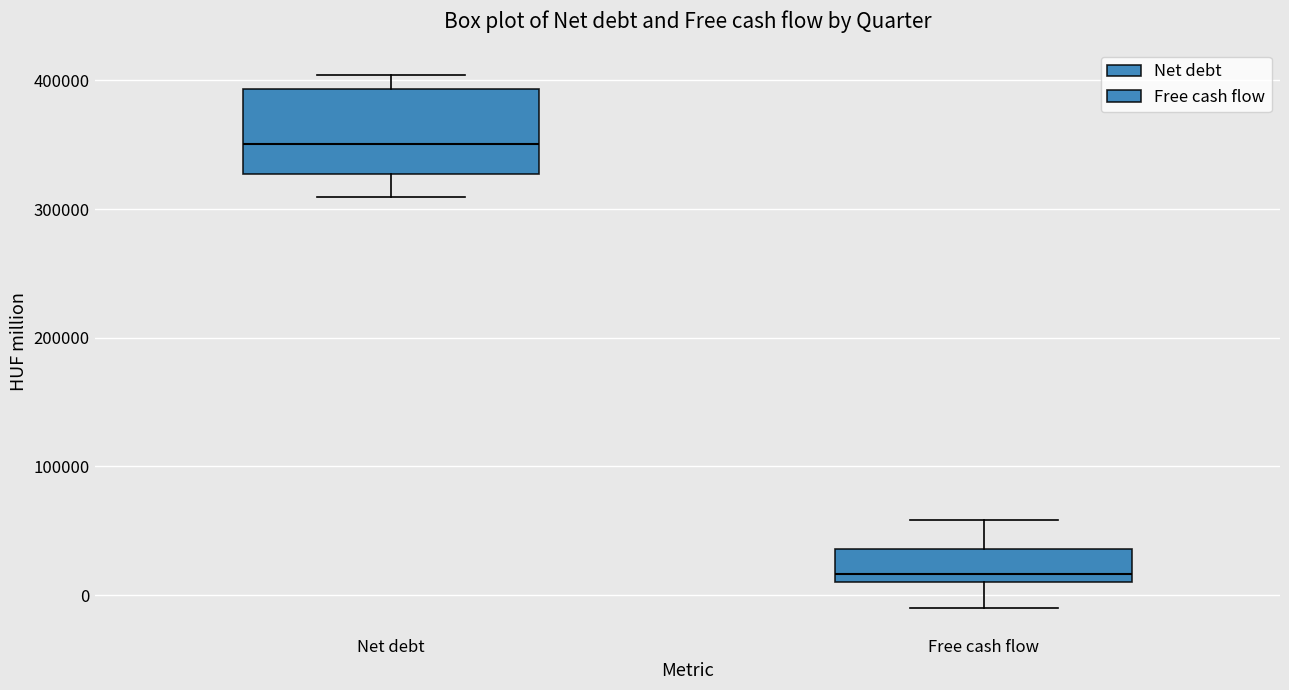

Which box is the tallest, from its lower edge to its upper edge?

Net debt